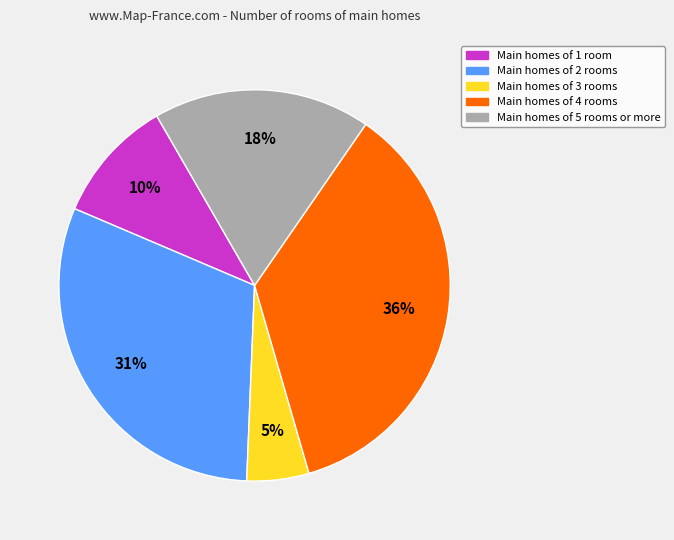

True or false: Main homes of 2 rooms accounts for 31% of the total.

True